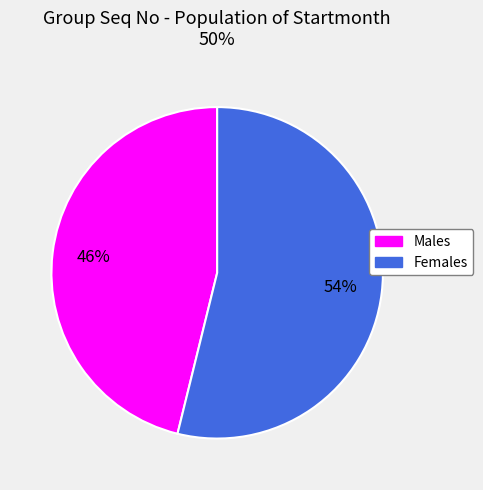

Is there a majority slice in this chart?

Yes